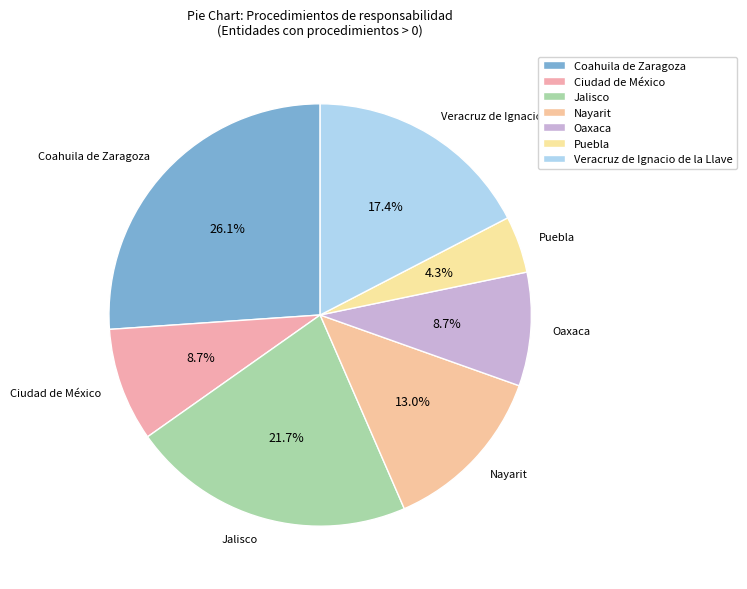

To the nearest percent, what percentage of the pie is Veracruz de Ignacio de la Llave?

17%